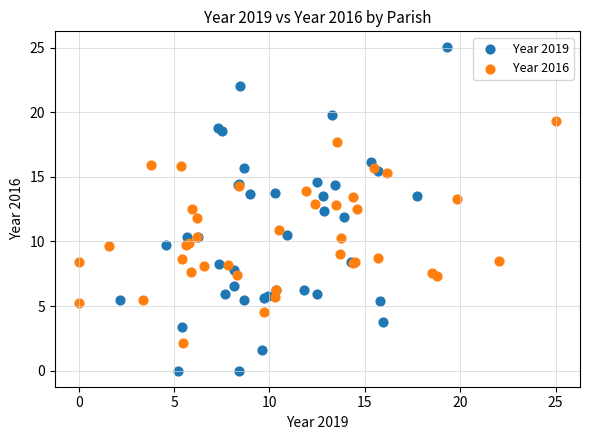

What are all the series names shown in the legend?

Year 2019, Year 2016